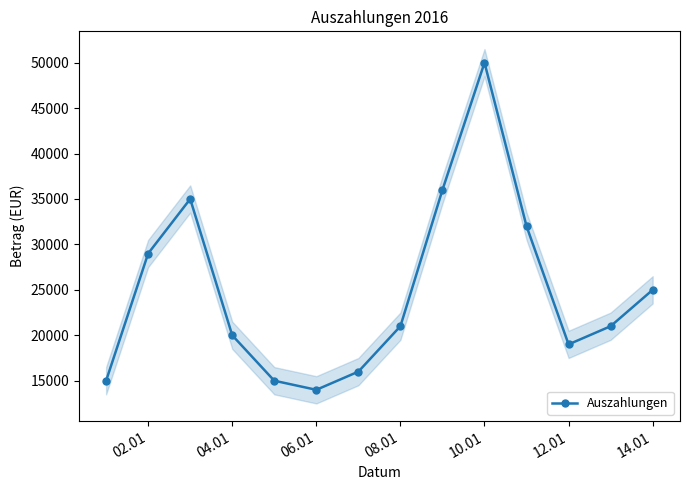

Where is the first local minimum for Auszahlungen?

06.01